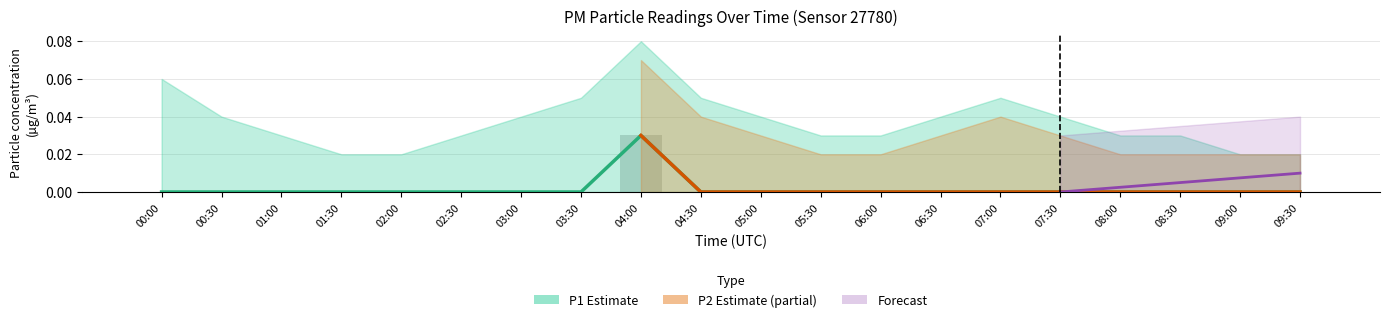

Is it true that P2 equals 0.0 at 07:00?

True